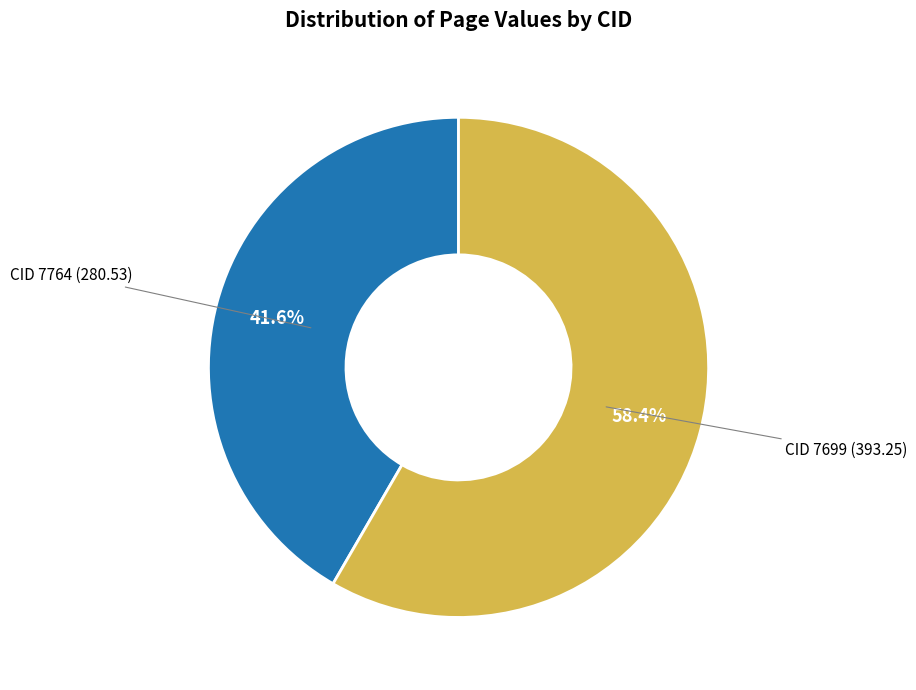

To the nearest percent, what is the difference between the CID 7699 and CID 7764 slice percentages?

17%